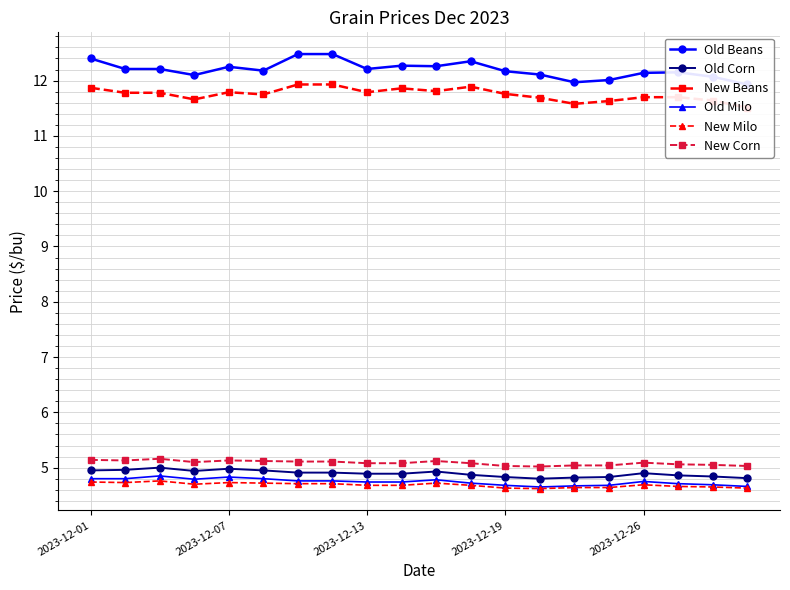

Which series changed the most between 7 and 18?

Old Beans